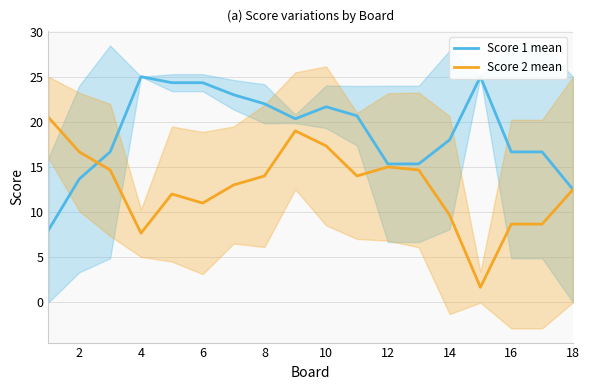

How many interior local peaks does the Score 1 mean series have?

3